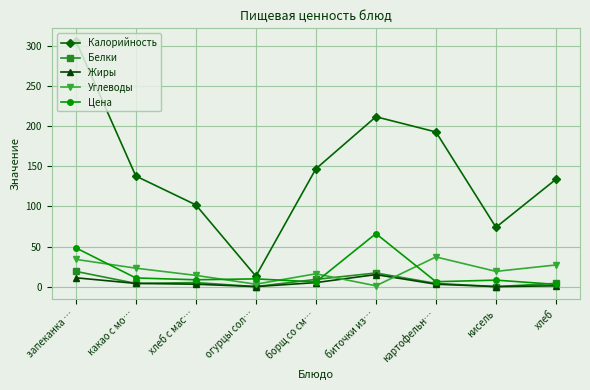

The value of Белки at запеканка … is 19.0. True or false?

True